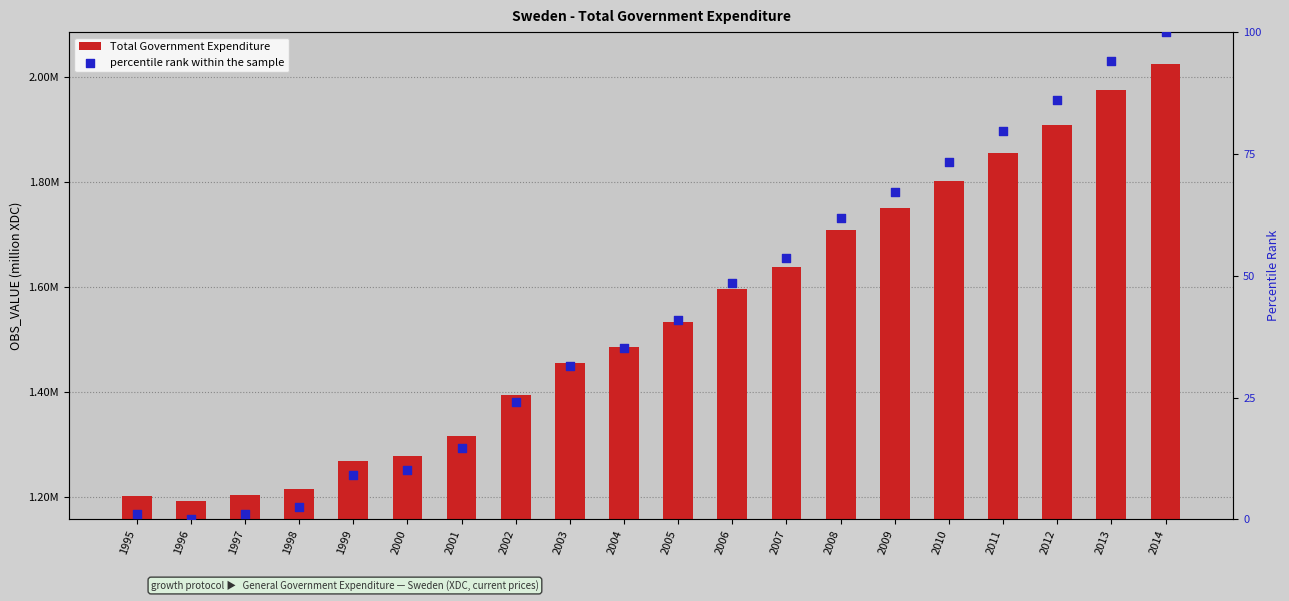

Which series has the largest total across all categories?

Total Government Expenditure